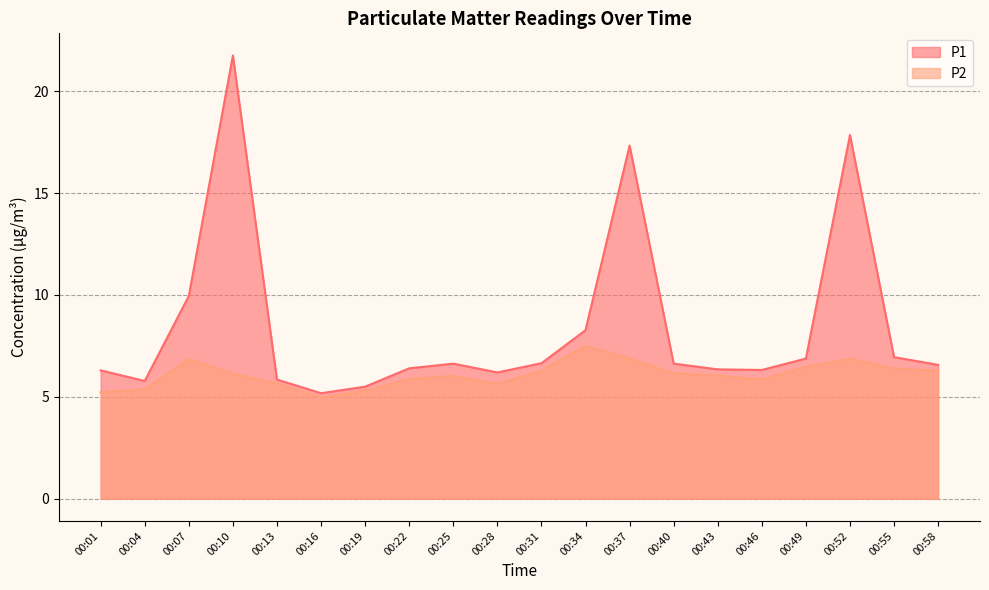

Which series changed the most between 00:43 and 00:49?

P1